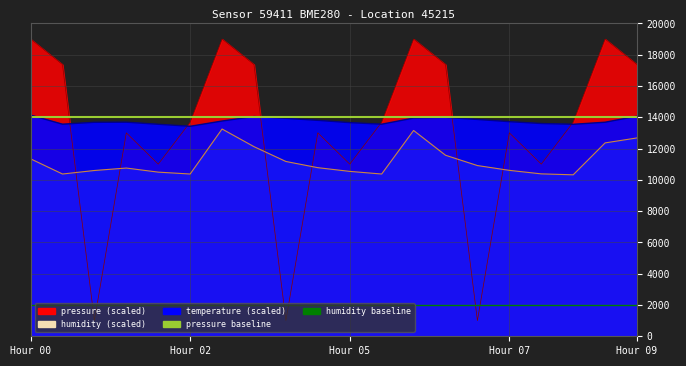

What is the average value of the pressure baseline series?

14000